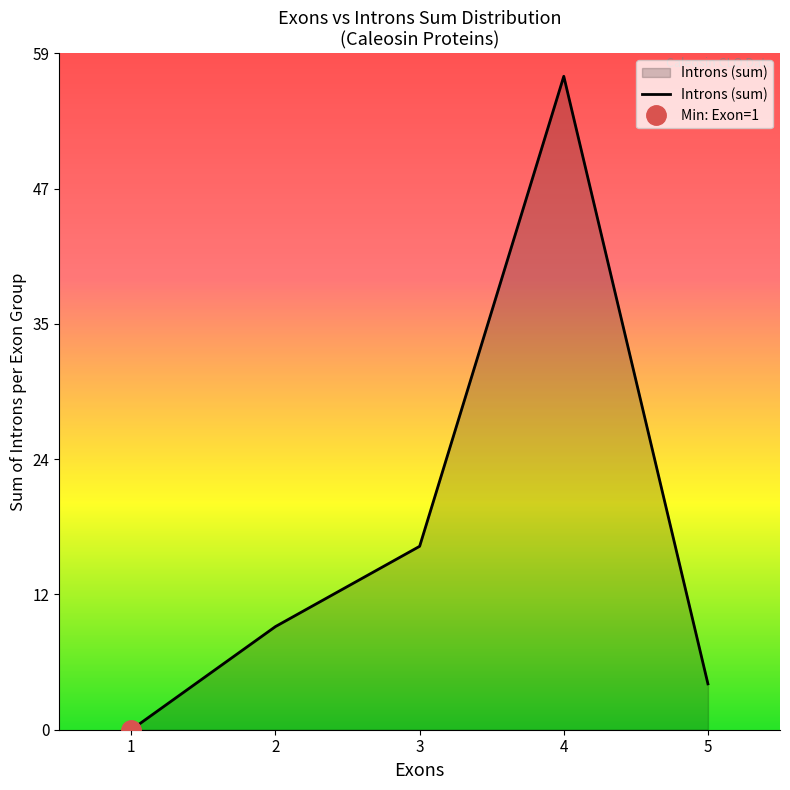

How many categories are shown in the chart?

5